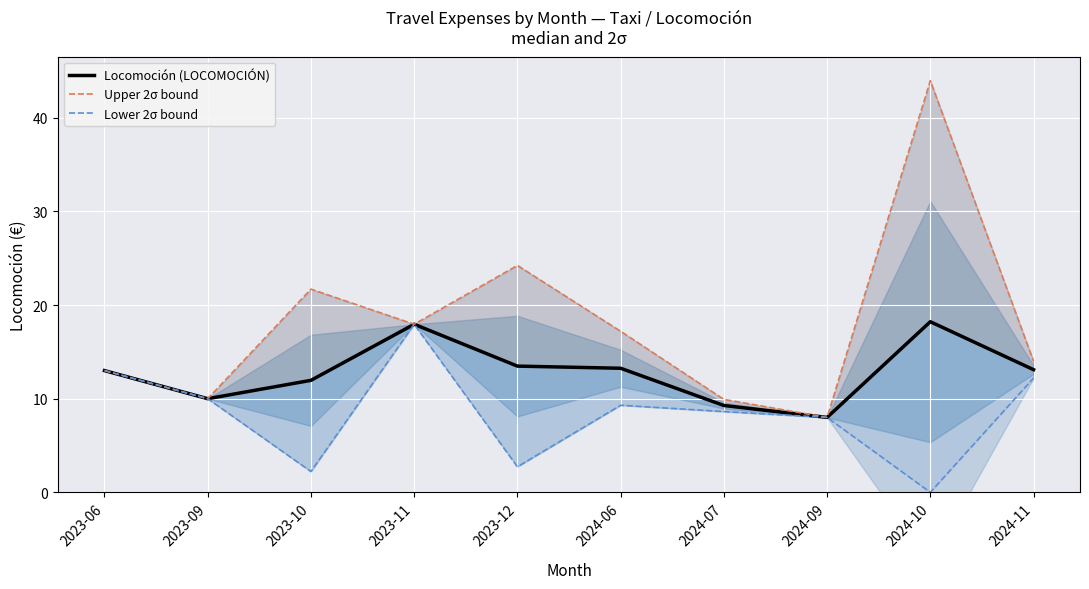

What is the lowest value of the Upper 2σ bound series?

8.0